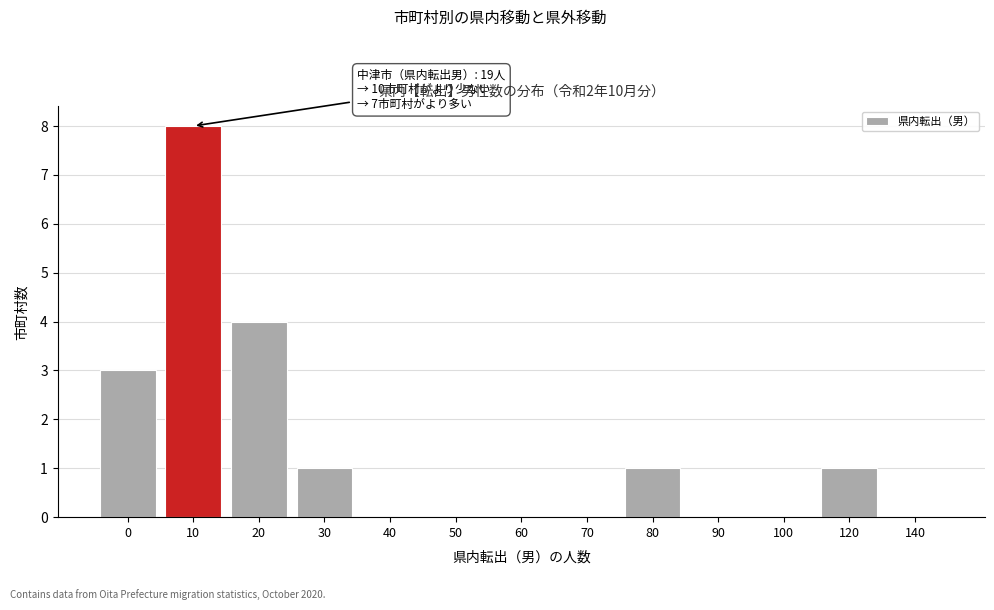

Reading left to right, list all the values displayed in this chart.

0=3	10=8	20=4	30=1	40=0	50=0	60=0	70=0	80=1	90=0	100=0	120=1	140=0